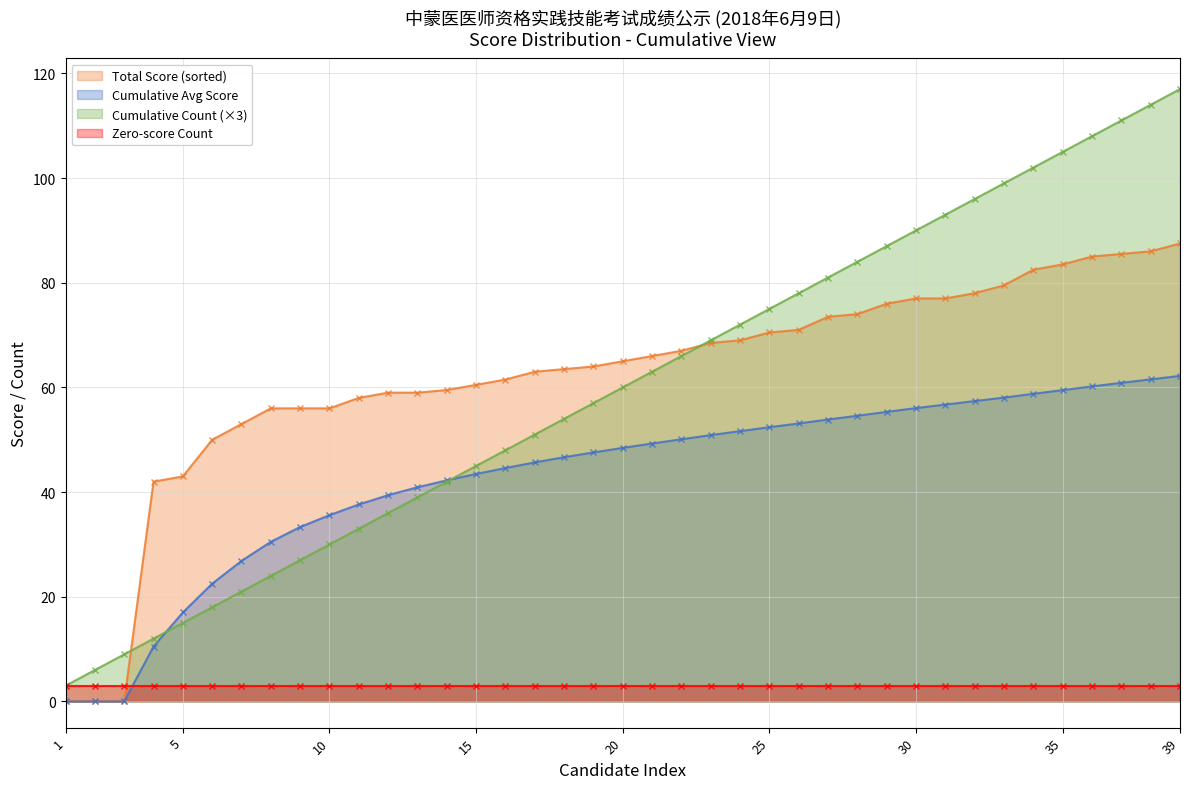

True or false: Total Score (sorted) has a value of 34.0 at 15.

False